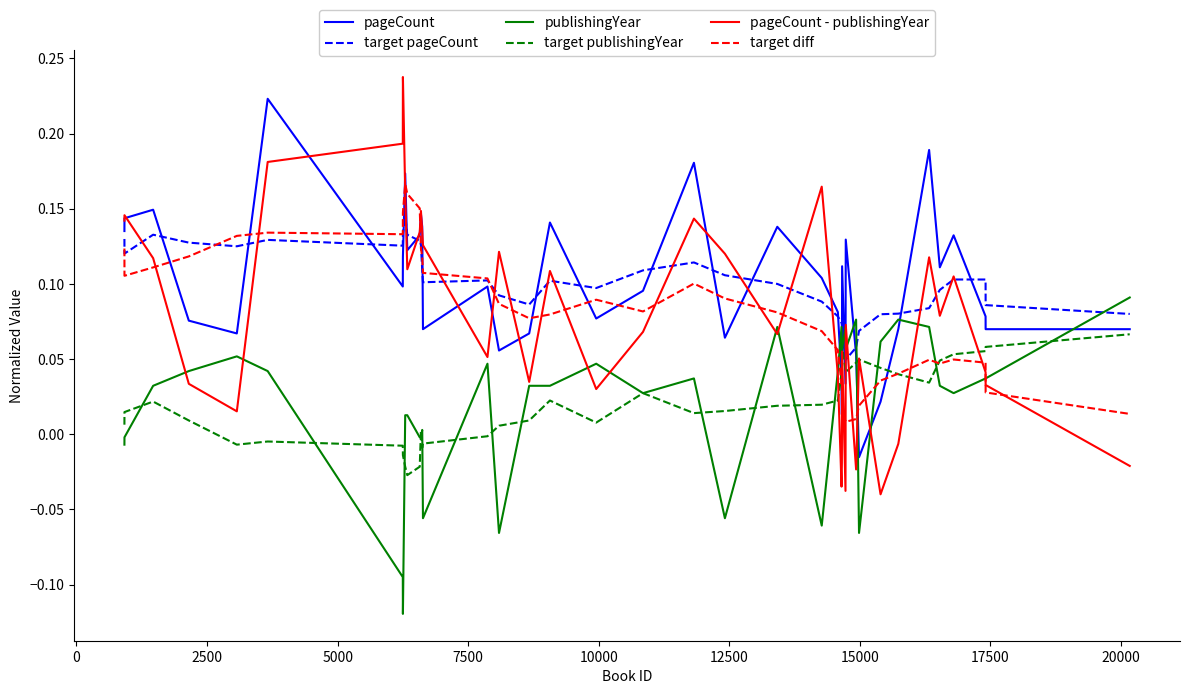

How many categories are shown in the chart?

40